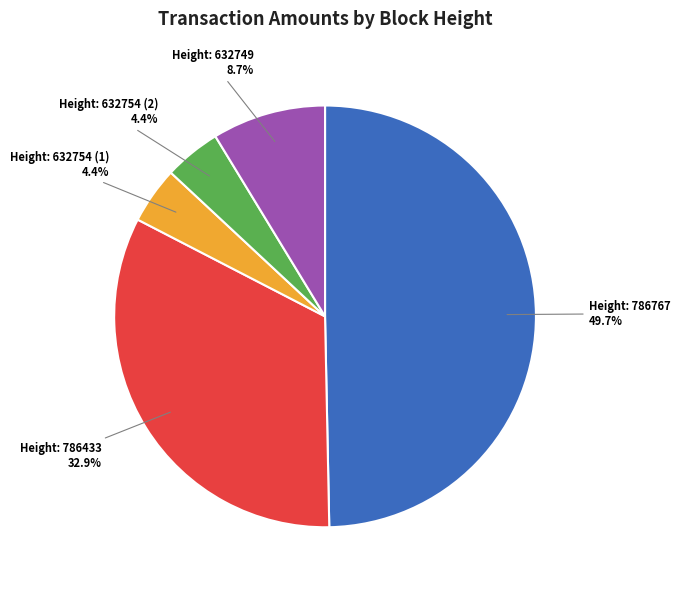

Does Height: 632749 account for over 50% of the chart?

No